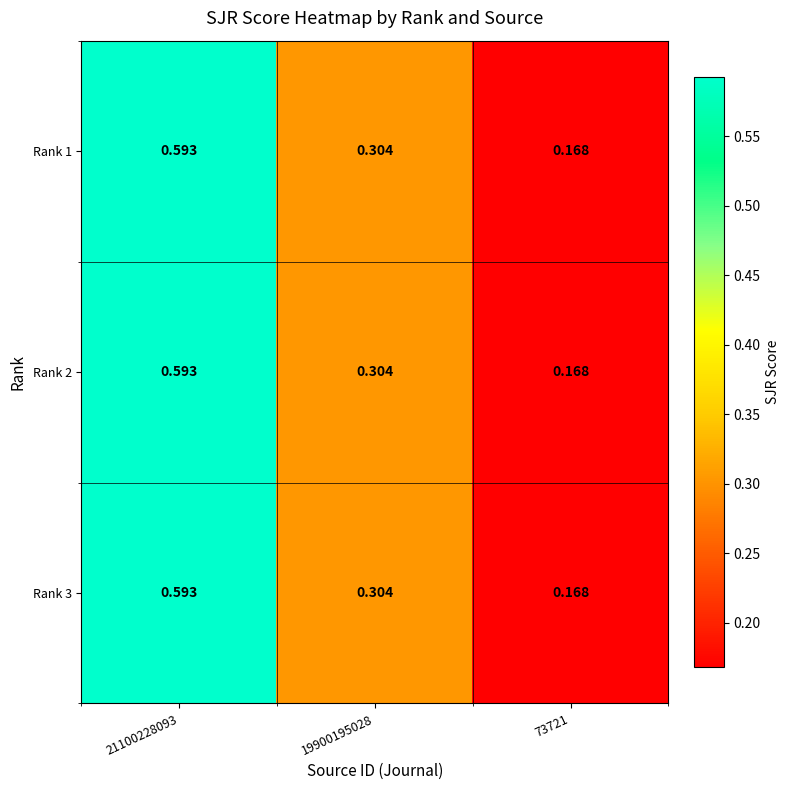

Is the value of Rank 1 at 19900195028 greater than the value of Rank 3 at 73721?

Yes